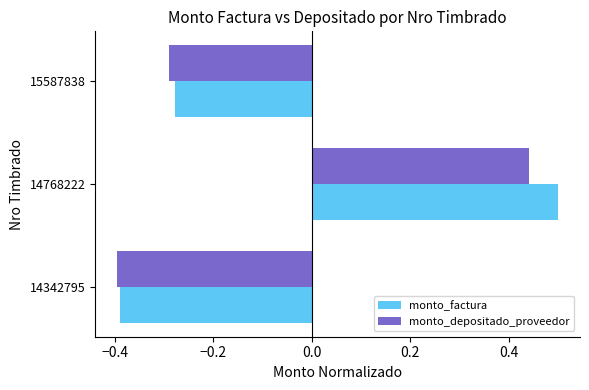

What is the difference between the monto_factura values at 14768222 and 15587838?

0.8